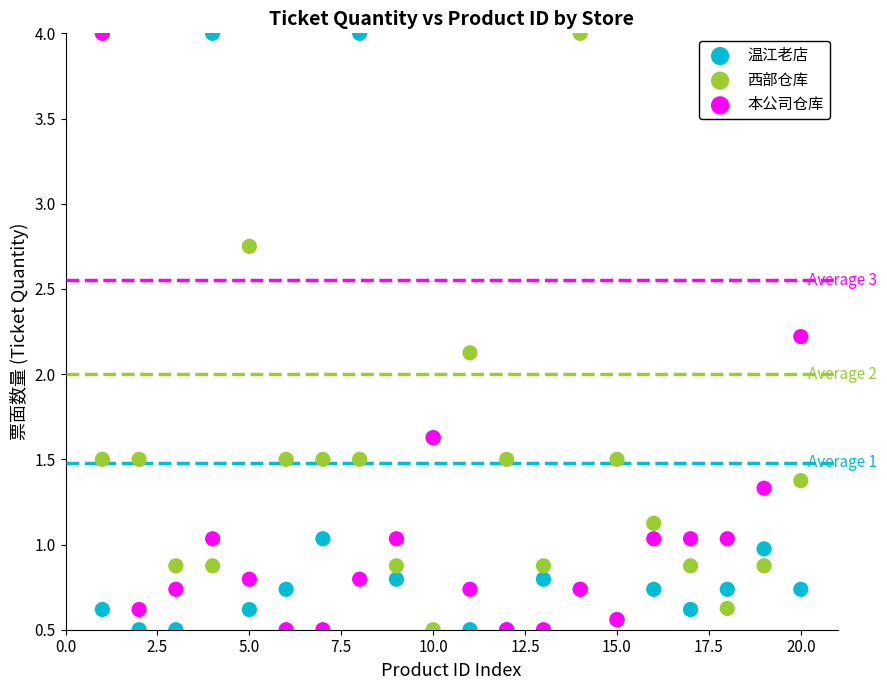

What is the X range (max minus min) for the scatter plot?

19.0